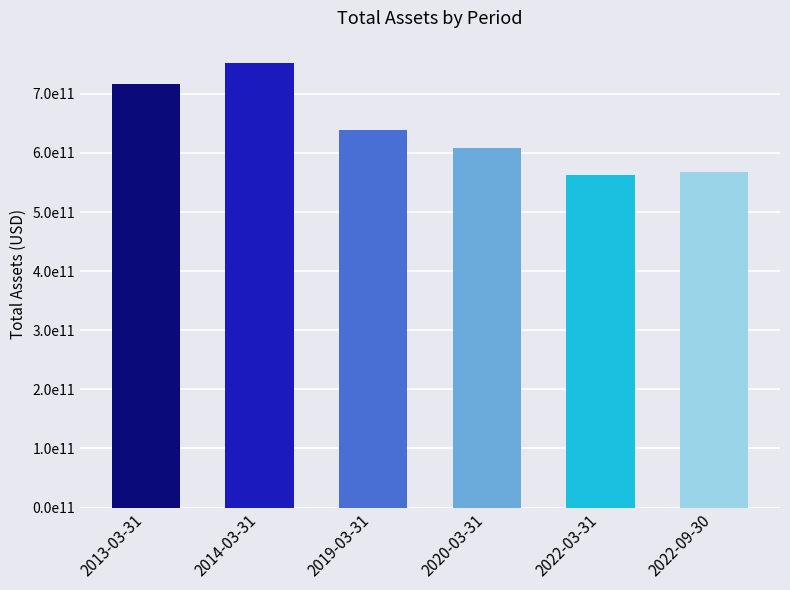

What is the difference between the maximum and minimum values?

189987800000